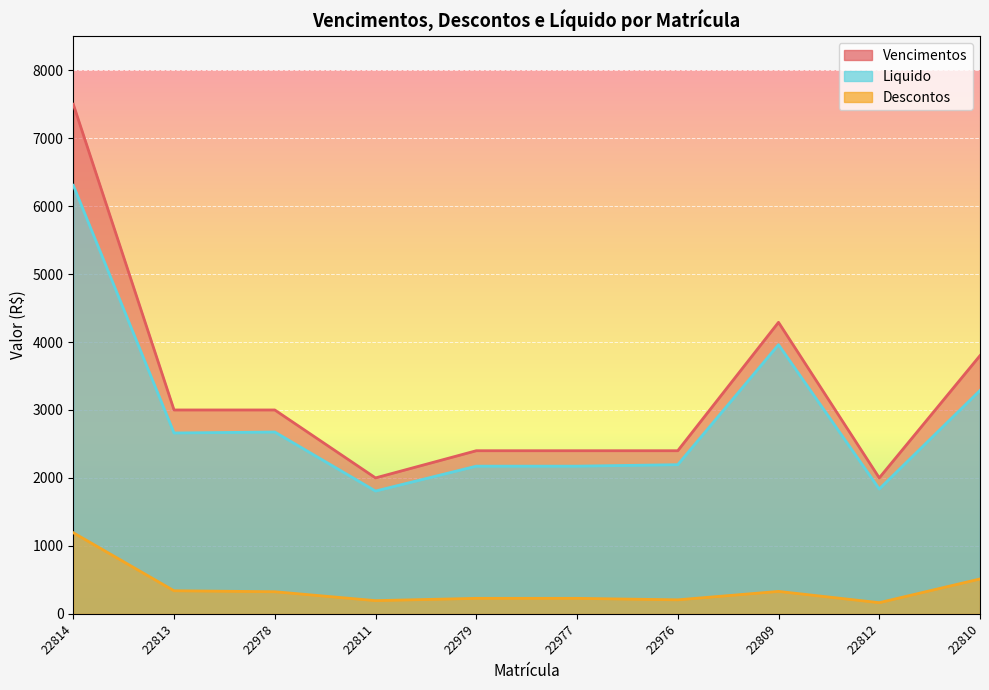

What is the total value across all series at 22812?

4000.0